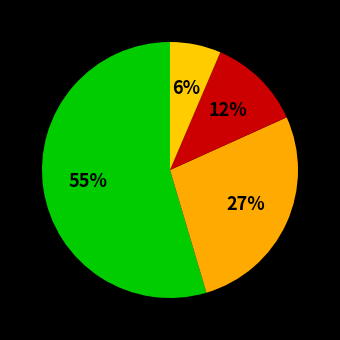

Count the number of slices in the pie.

4